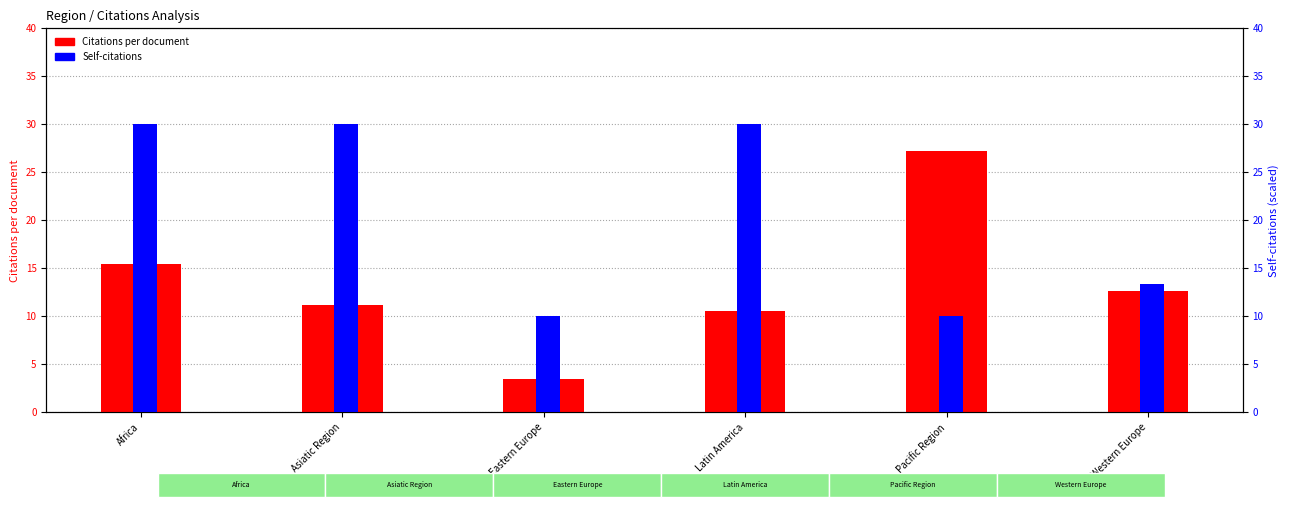

Reading left to right, extract all data points from this chart.

Citations per document: 15.4	11.2	3.5	10.6	27.2	12.6
Self-citations (scaled): 30.0	30.0	10.0	30.0	10.0	13.3